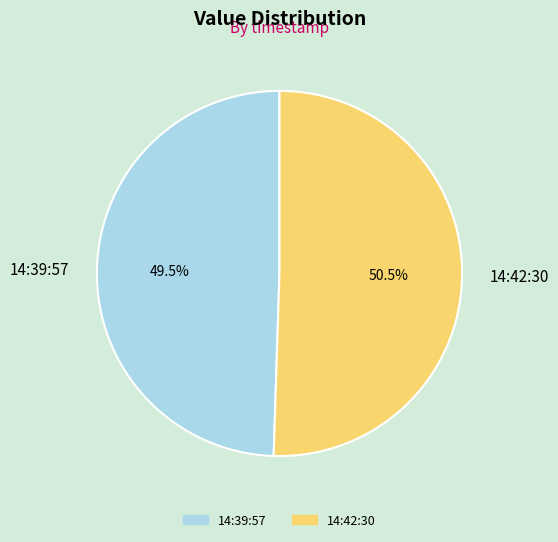

What is the majority slice?

14:42:30